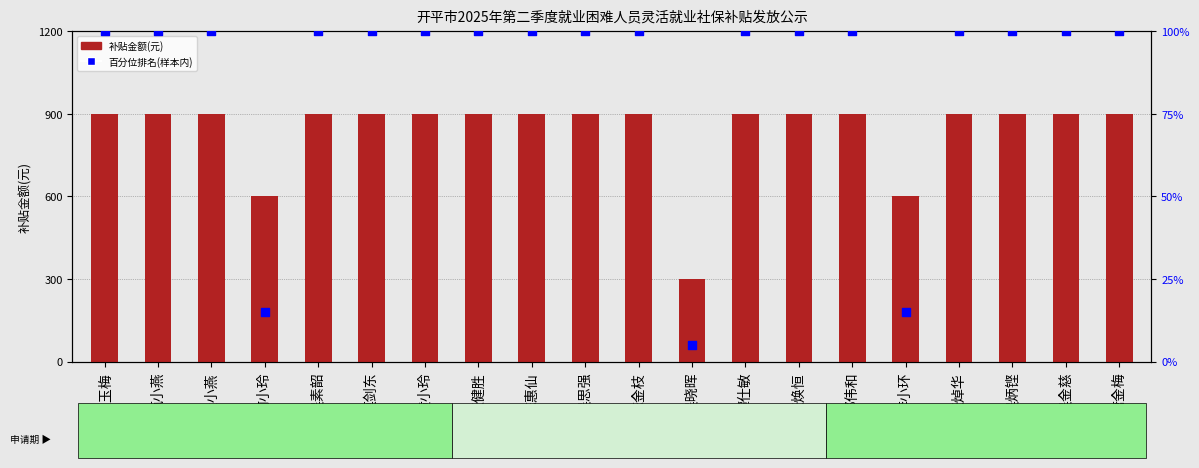

Which series has the largest total across all categories?

补贴金额(元)